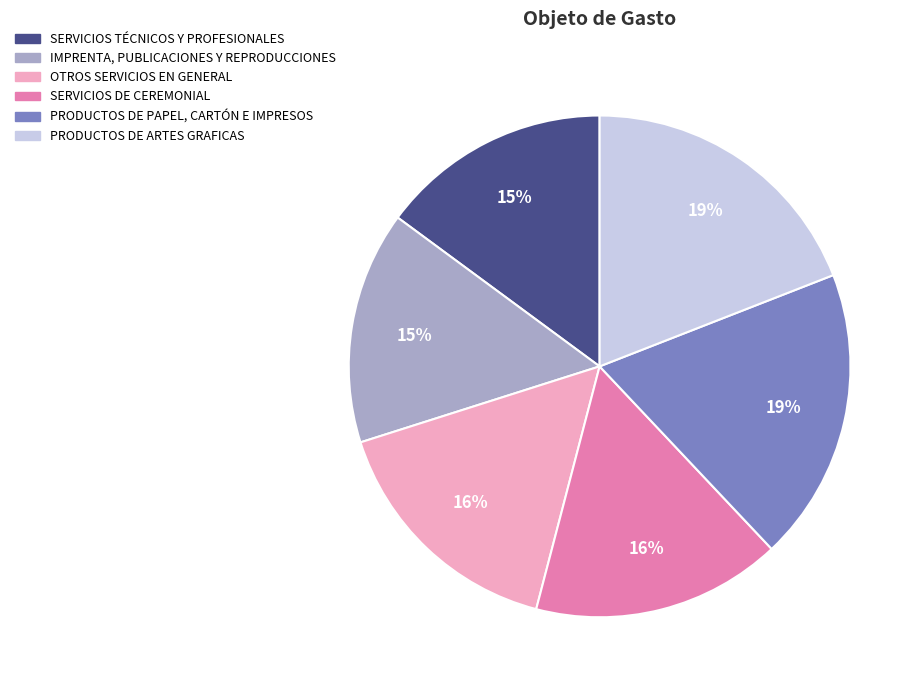

Between SERVICIOS TÉCNICOS Y PROFESIONALES and PRODUCTOS DE ARTES GRAFICAS, which is larger?

PRODUCTOS DE ARTES GRAFICAS